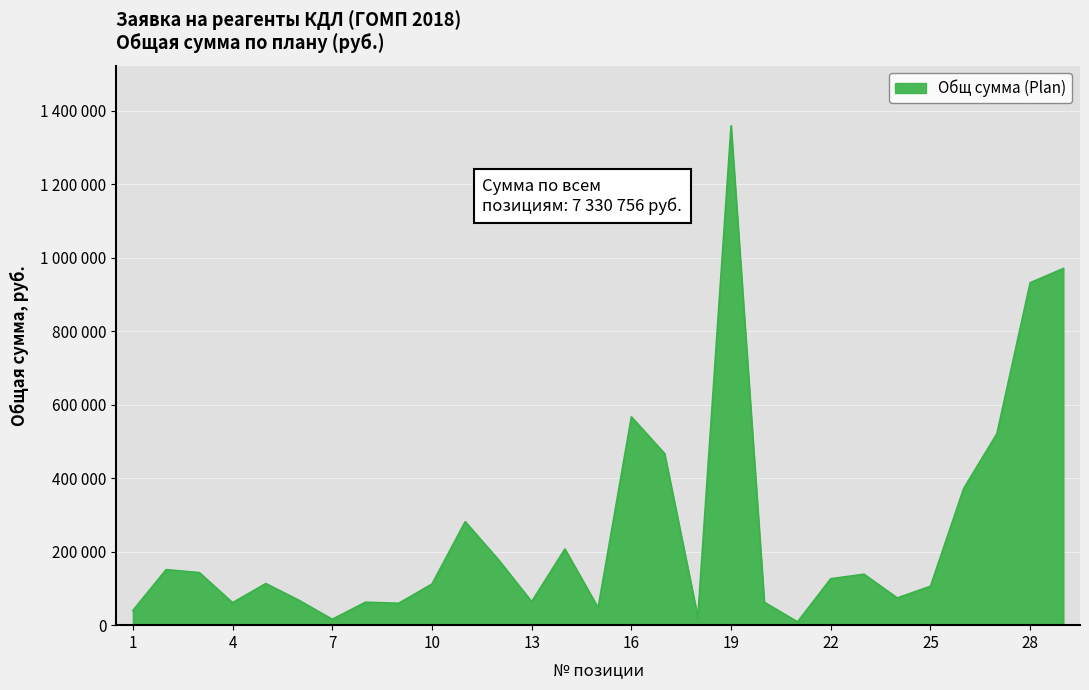

Does the chart have visible grid lines?

Yes